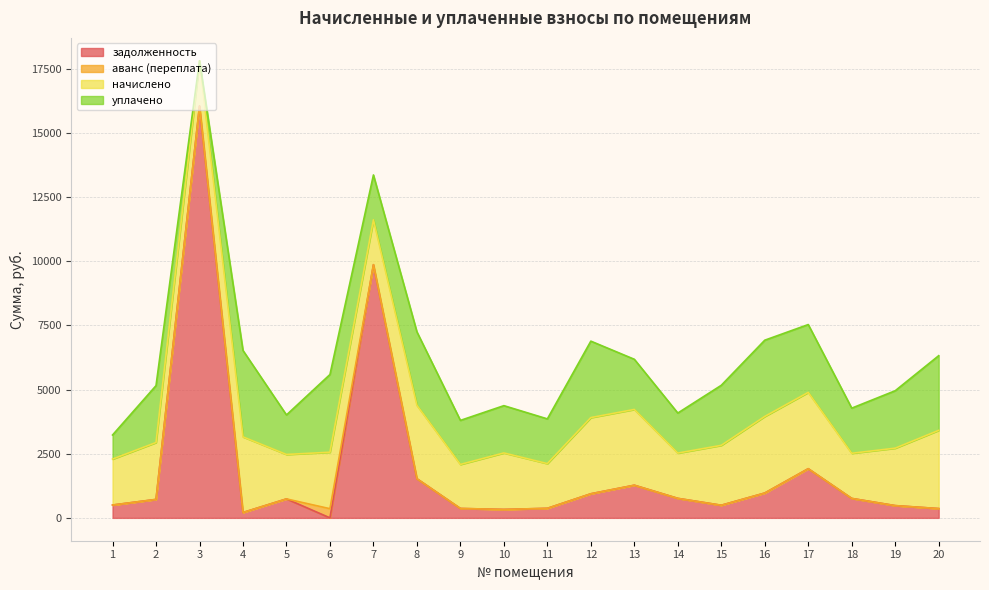

What is the highest value of the задолженность series?

16044.7